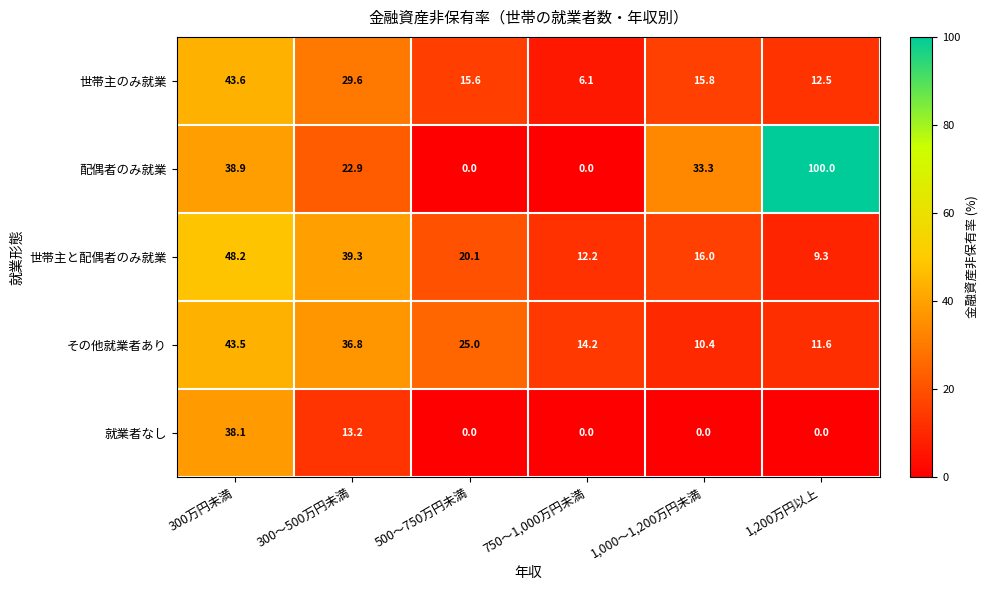

True or false: 世帯主と配偶者のみ就業 has a value of 48.2 at 300万円未満.

True